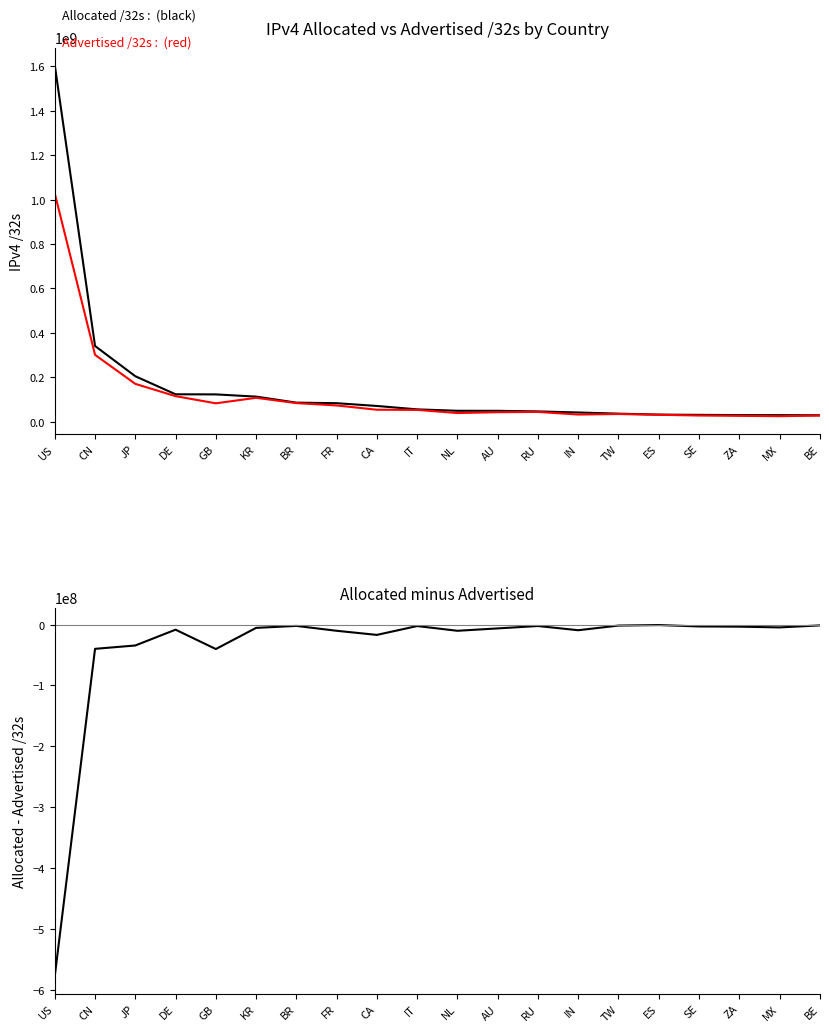

What position from the right is RU?

8